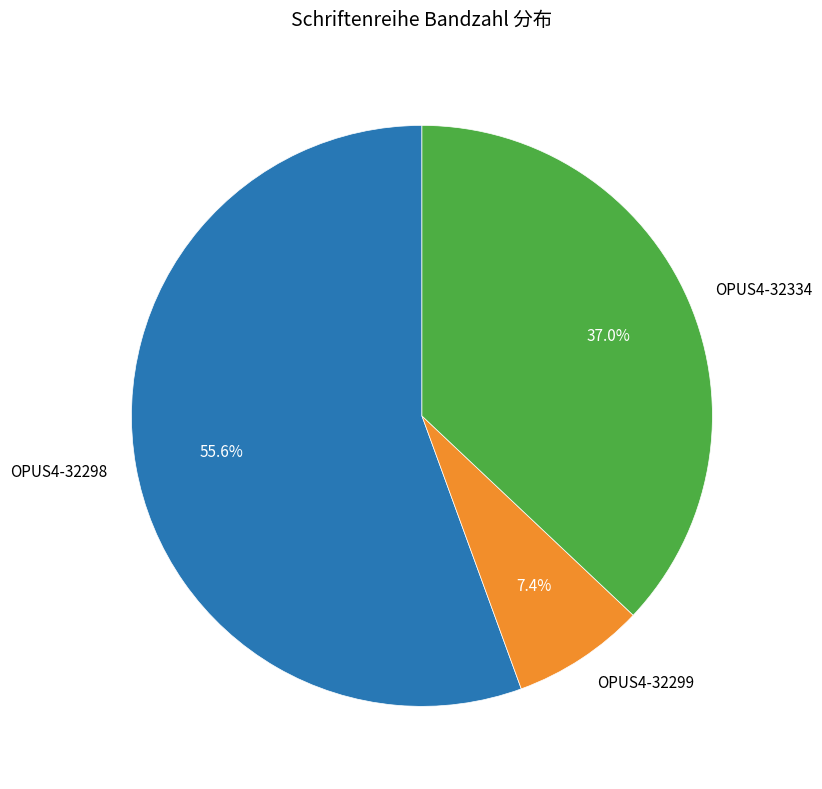

What percentage is NOT represented by OPUS4-32298?

44.4%